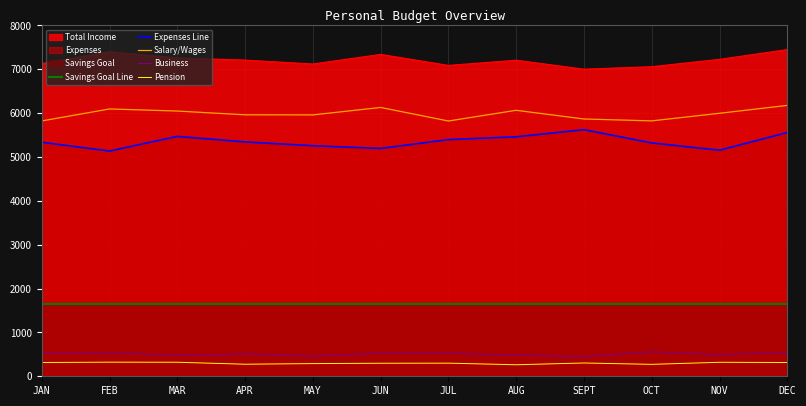

Which series has the largest range (max minus min)?

Expenses Line